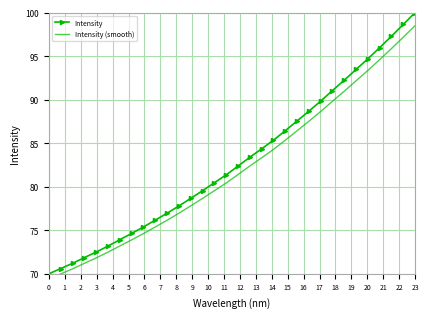

How many distinct data groups are displayed?

2